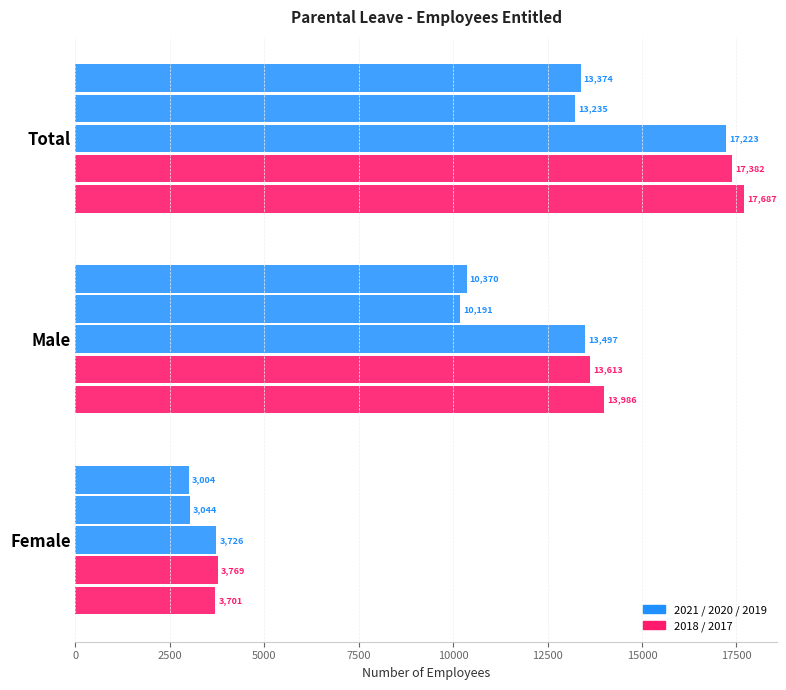

What is the value of the Entitled 2021 bar at the 3rd from the left?

3003.8